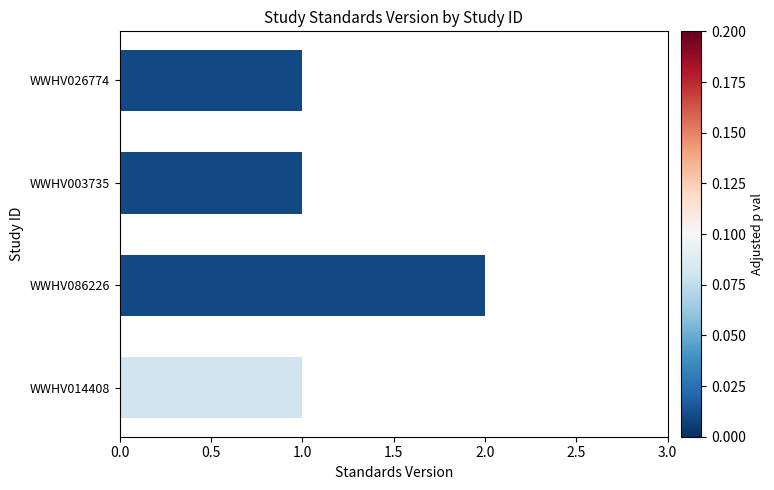

Which label corresponds to the largest value in the chart?

WWHV086226